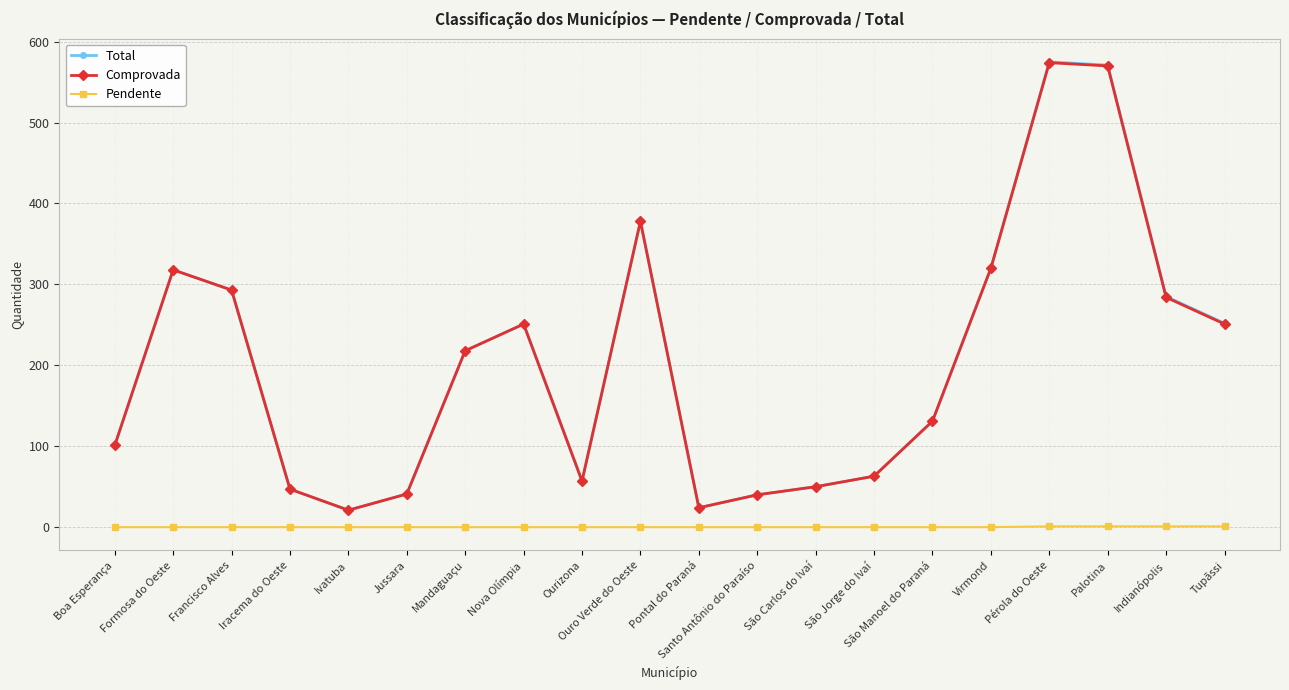

What is the value of the Total point at the 15th from the left?

131